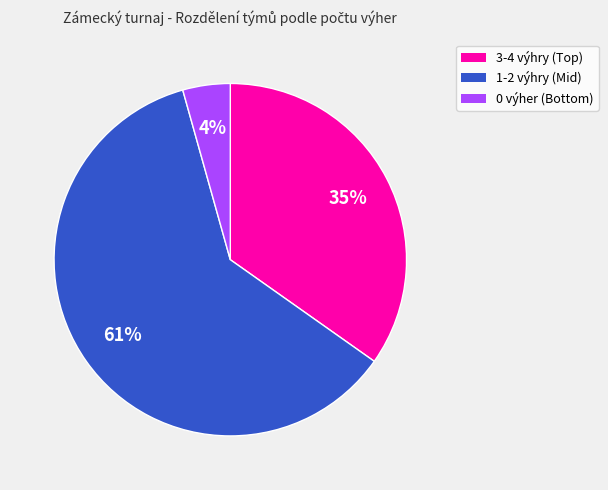

Count the number of slices in the pie.

3